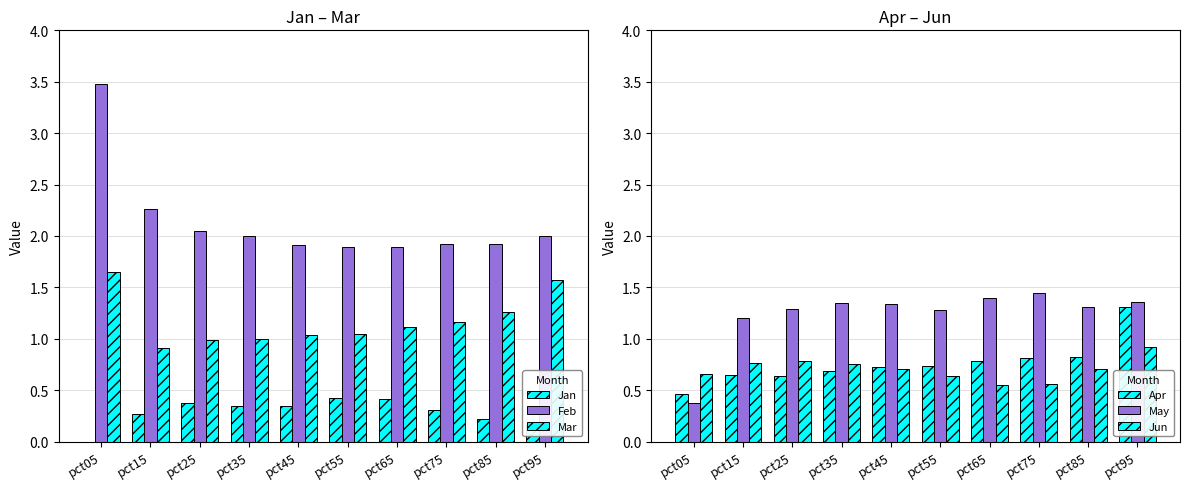

At which label does Mar first exceed 1?

pct05